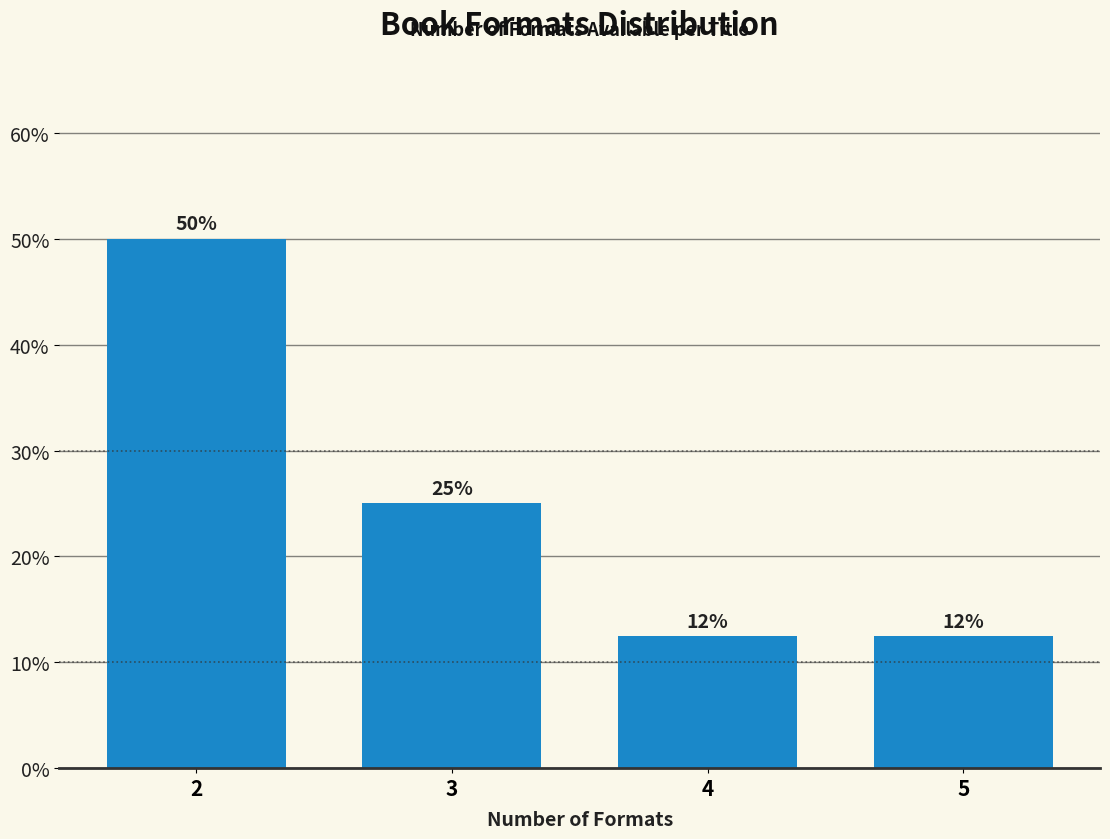

Does the chart contain any negative values?

No